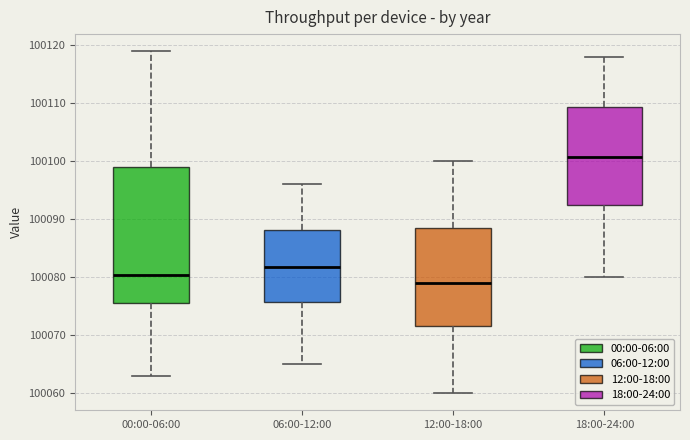

Reading left to right, read every box against the y-axis: the position of its median line, the range the box covers, and the ends of its whiskers. The values are not printed on the chart, so give them approximately, as read against the axis.

00:00-06:00: median 100080, box 100076 to 100099, whiskers 100063 to 100119
06:00-12:00: median 100082, box 100076 to 100088, whiskers 100065 to 100096
12:00-18:00: median 100079, box 100072 to 100089, whiskers 100060 to 100100
18:00-24:00: median 100101, box 100092 to 100109, whiskers 100080 to 100118